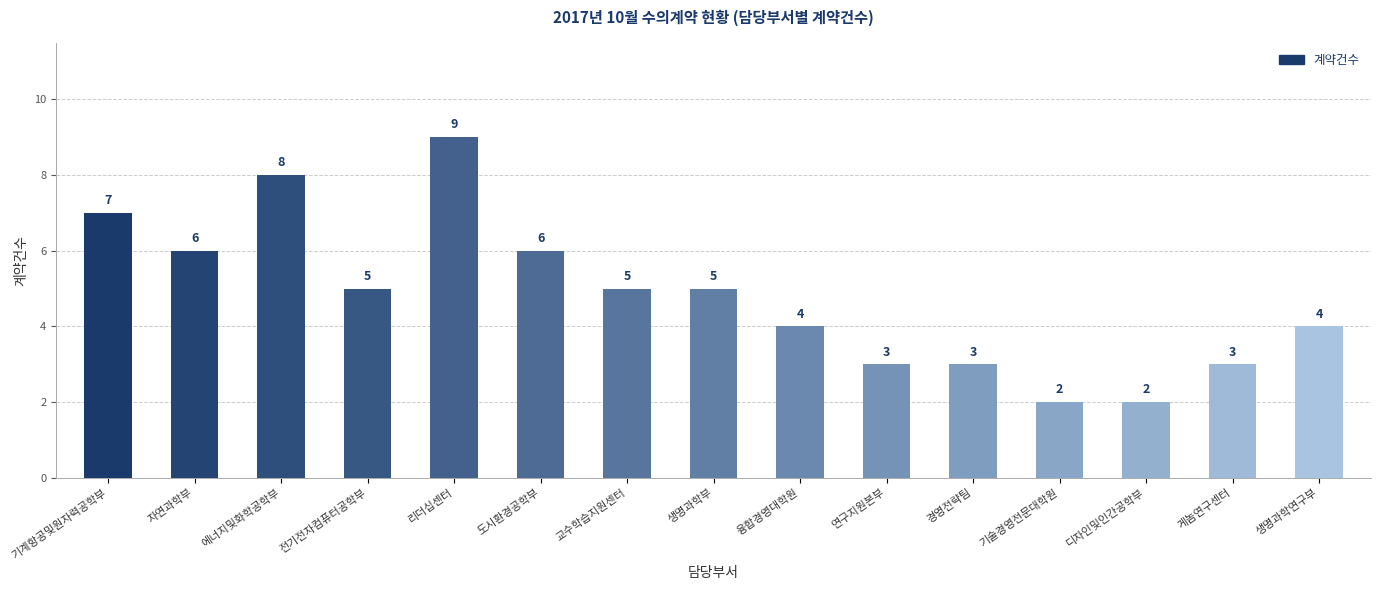

How many series are shown in this chart?

1